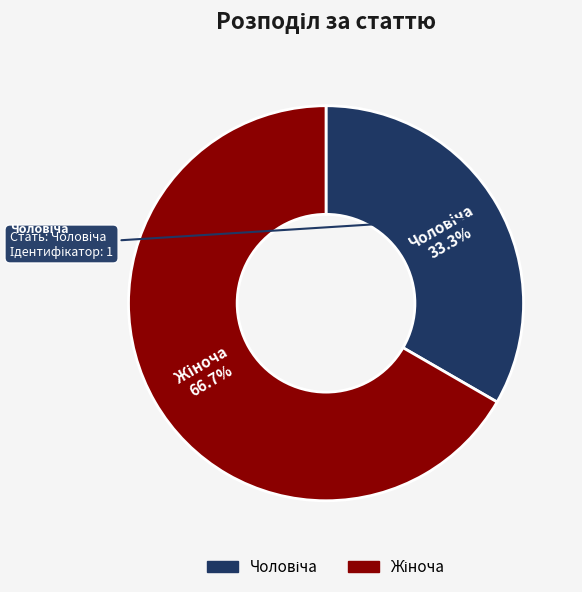

Is there a majority slice in this chart?

Yes